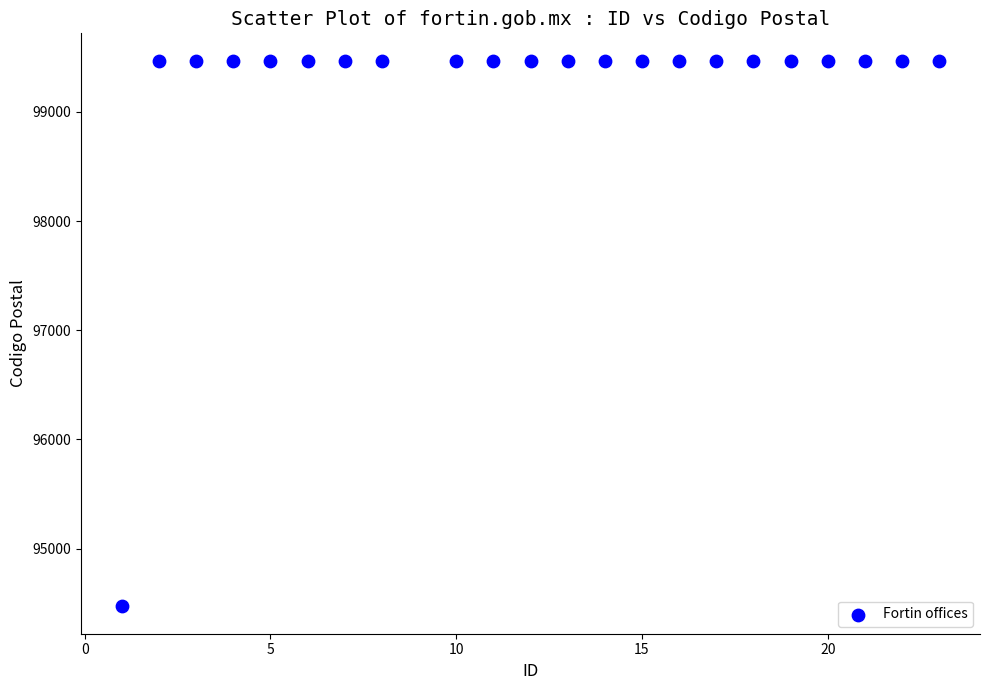

What is the range of Y values (max minus min)?

5000